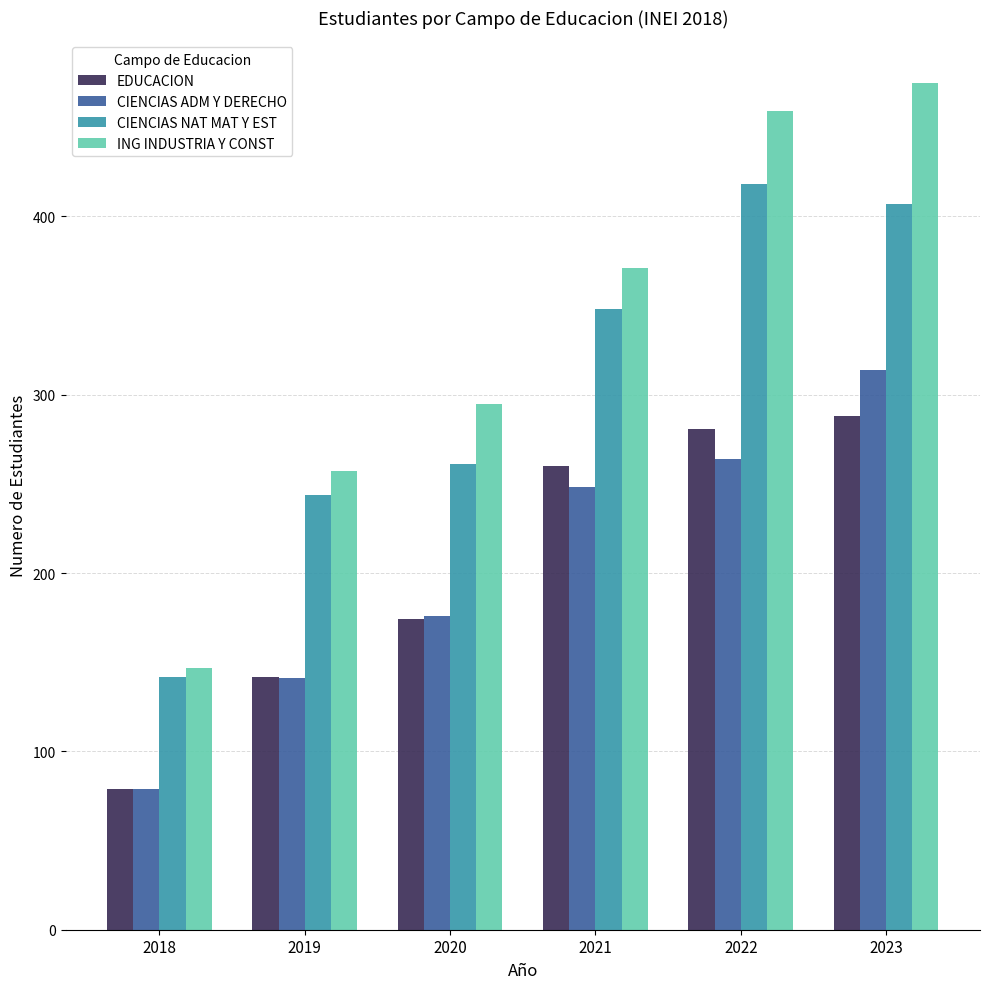

Reading left to right, extract all data points from this chart.

EDUCACION: 79	142	174	260	281	288
CIENCIAS ADM Y DERECHO: 79	141	176	248	264	314
CIENCIAS NAT MAT Y EST: 142	244	261	348	418	407
ING INDUSTRIA Y CONST: 147	257	295	371	459	475